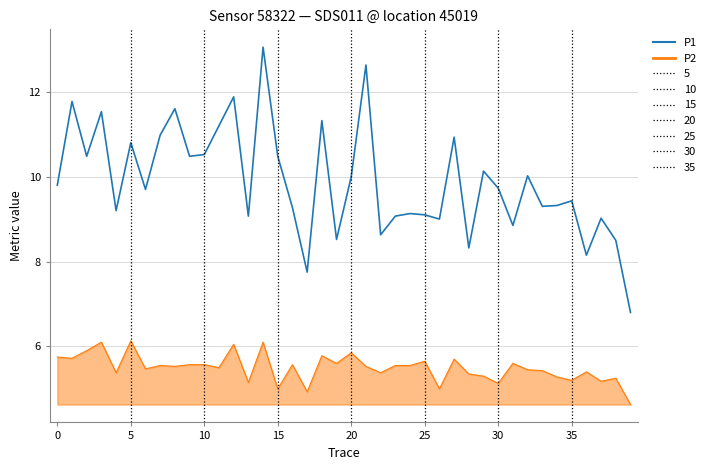

Which series has the largest total across all categories?

P1